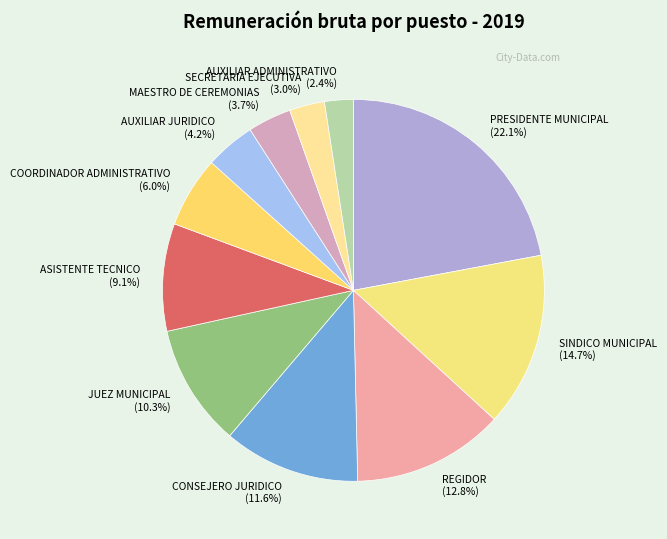

Combined, what portion of the pie is MAESTRO DE CEREMONIAS and ASISTENTE TECNICO?

12.8%